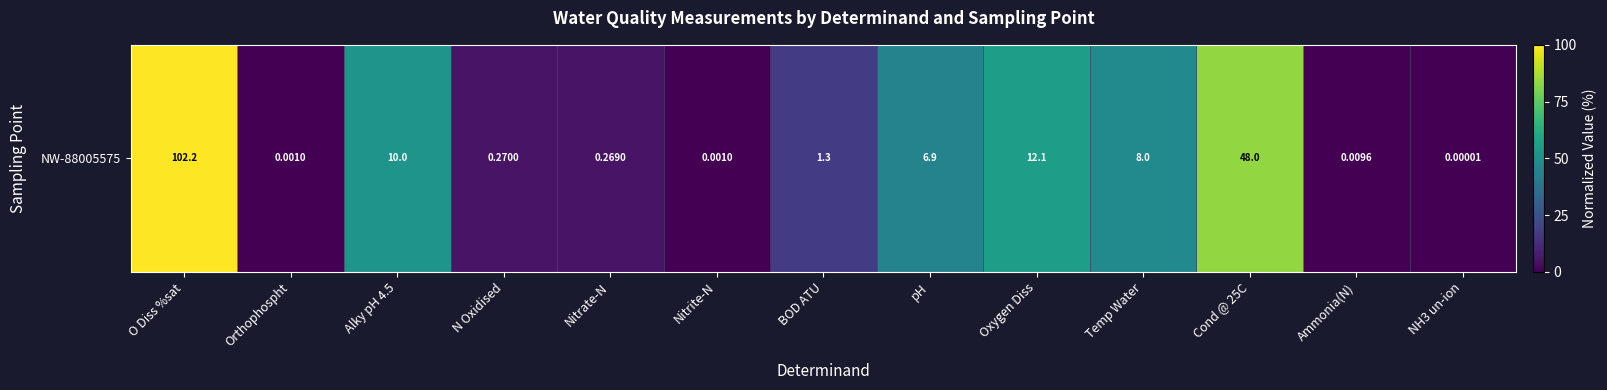

Where is the data nearest to the value 50?

Alky pH 4.5